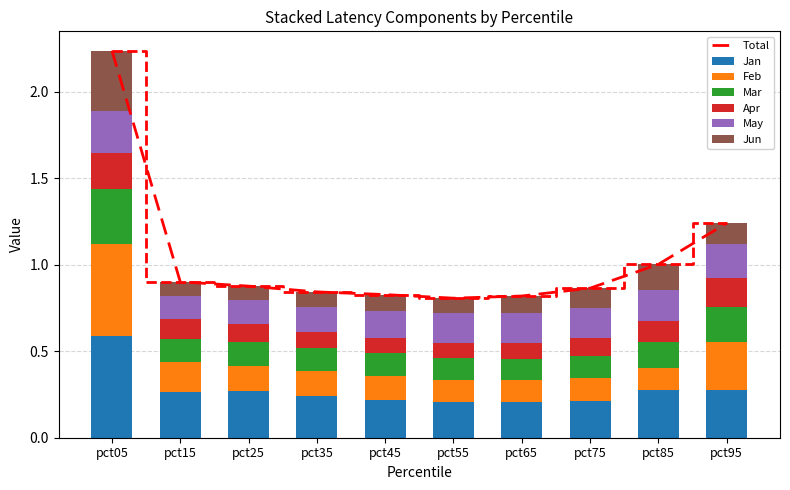

What is the total value across all series at pct65?

0.8